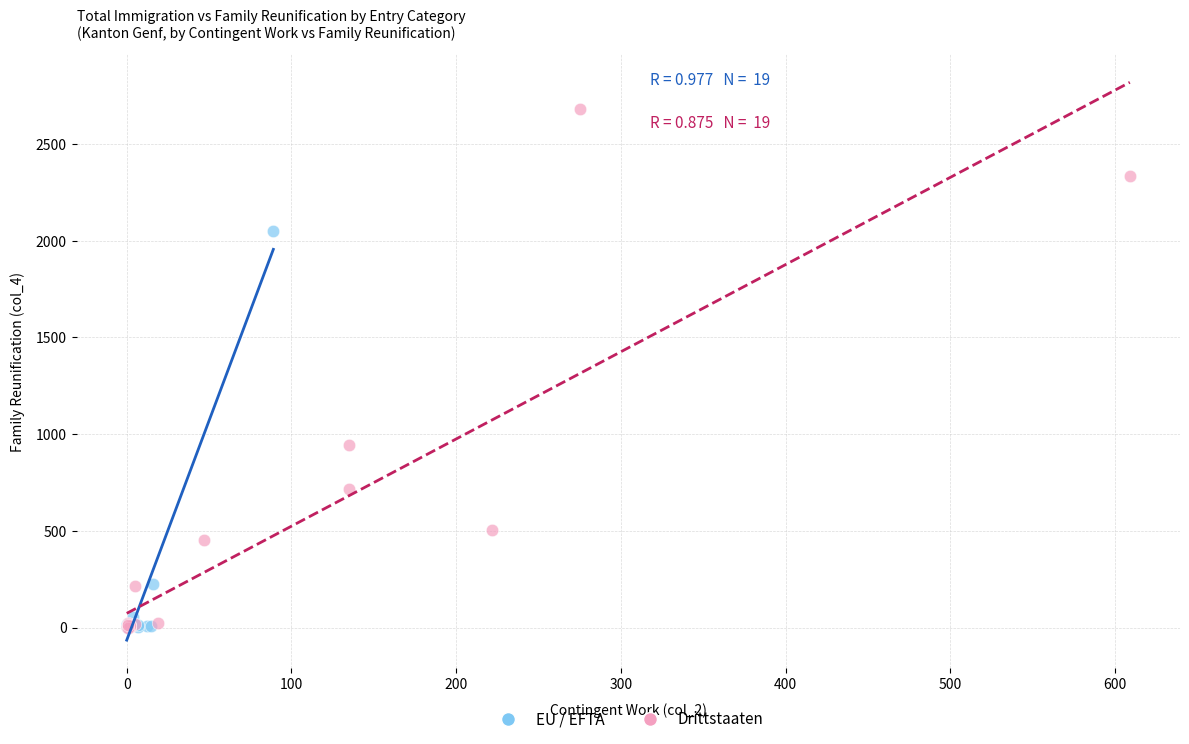

Which series has the largest Y range (max minus min)?

Drittstaaten